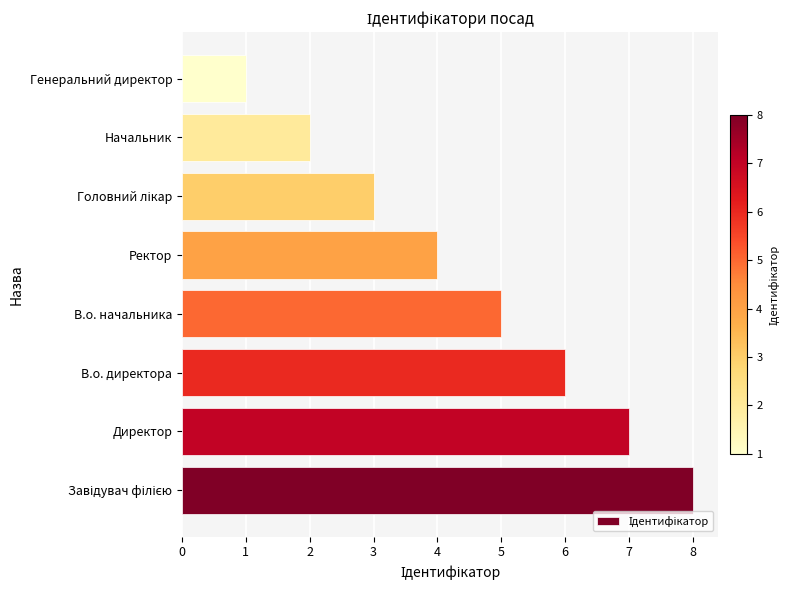

Count the number of categories in the chart.

8